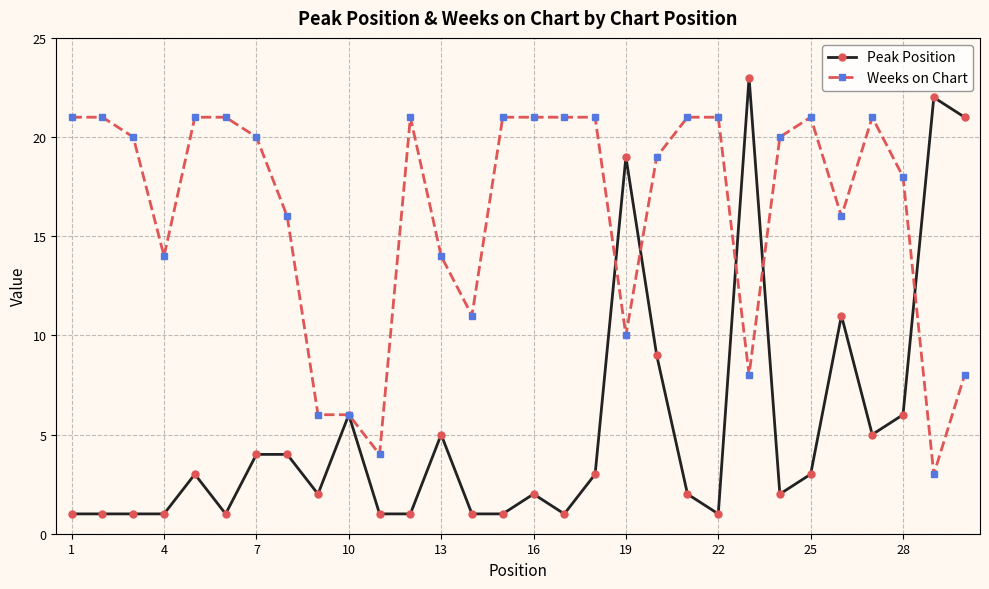

What is the value of the Peak Position point at the 29th from the left?

22